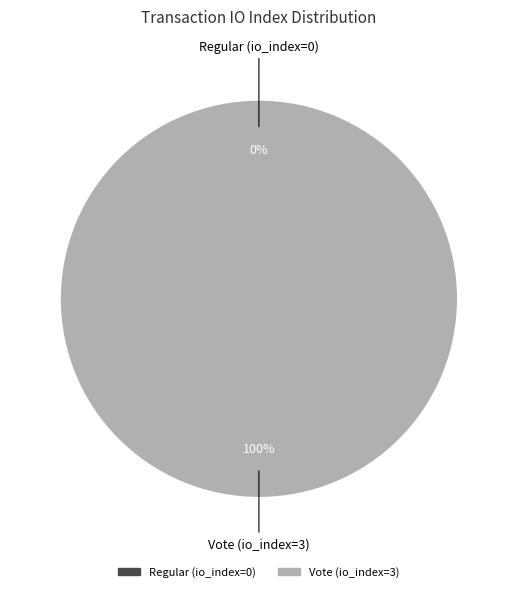

What is the smallest slice in the pie chart?

Regular (io_index=0)